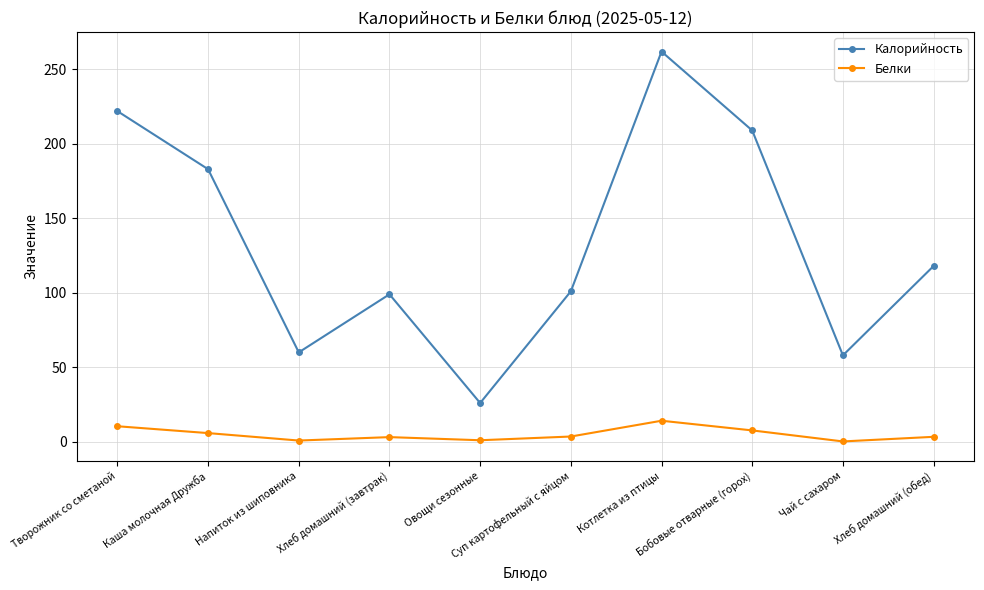

What position from the right is Напиток из шиповника?

8